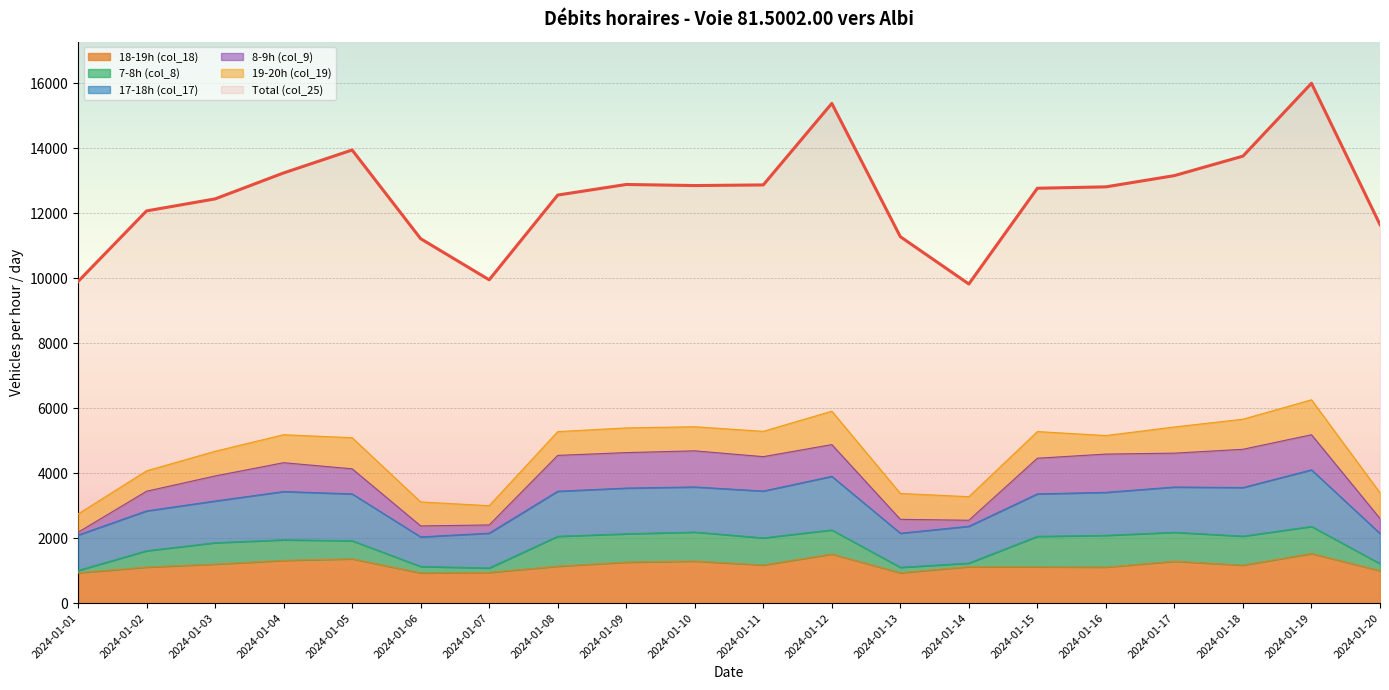

What is the lowest value of the 8-9h (col_9) series?

85